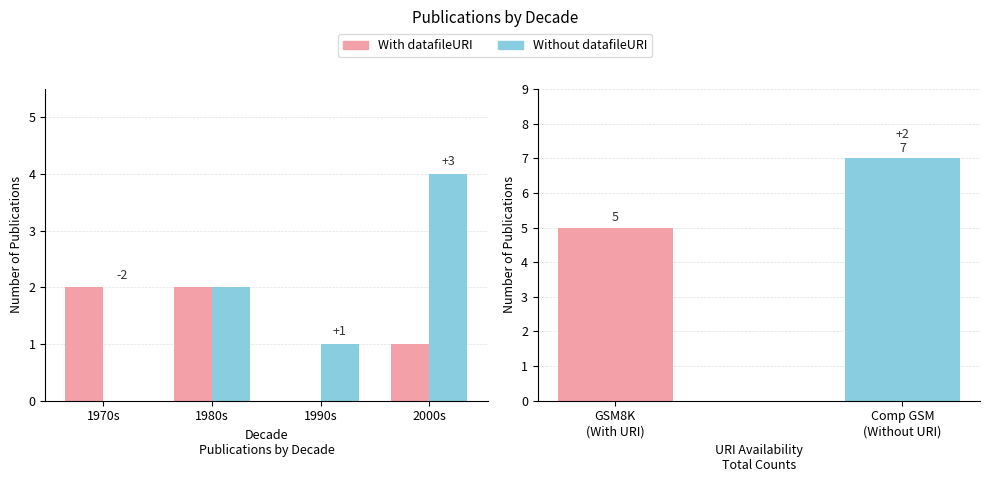

Rank the series by their average value, from lowest to highest.

With datafileURI, Without datafileURI